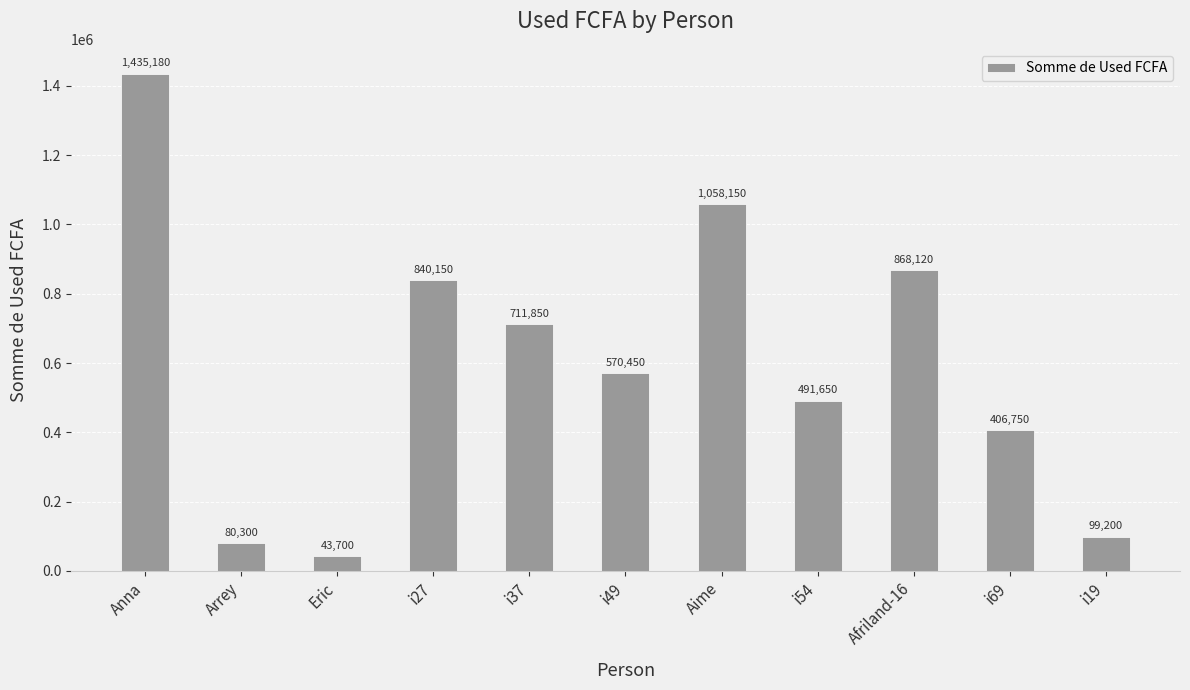

Does the chart contain stacked bars?

No